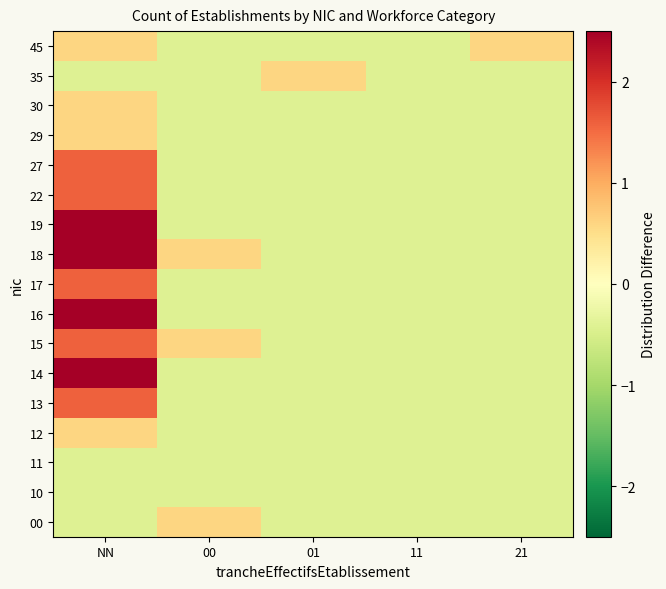

What is the spread (max minus min) of values at 21?

1.0